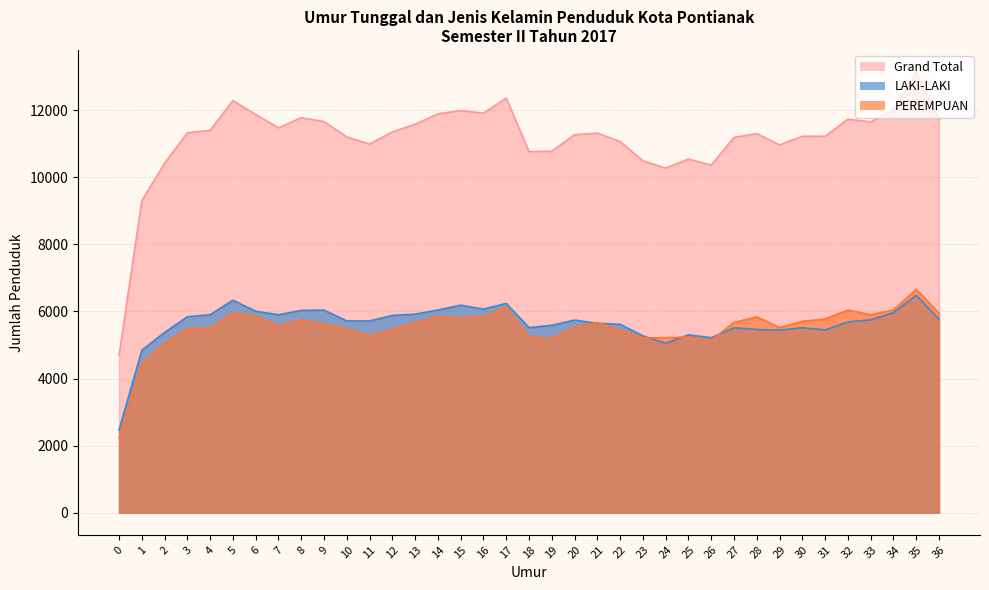

What is the sum of the LAKI-LAKI values at 28 and 35?

11943